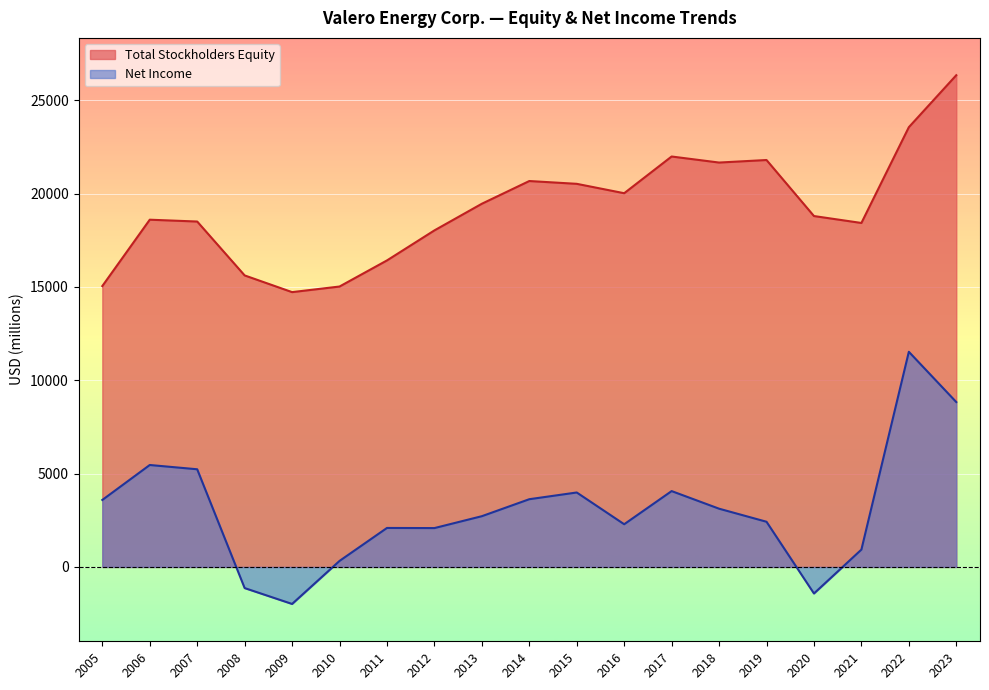

What is the difference between the highest and lowest values at 2011?

14333